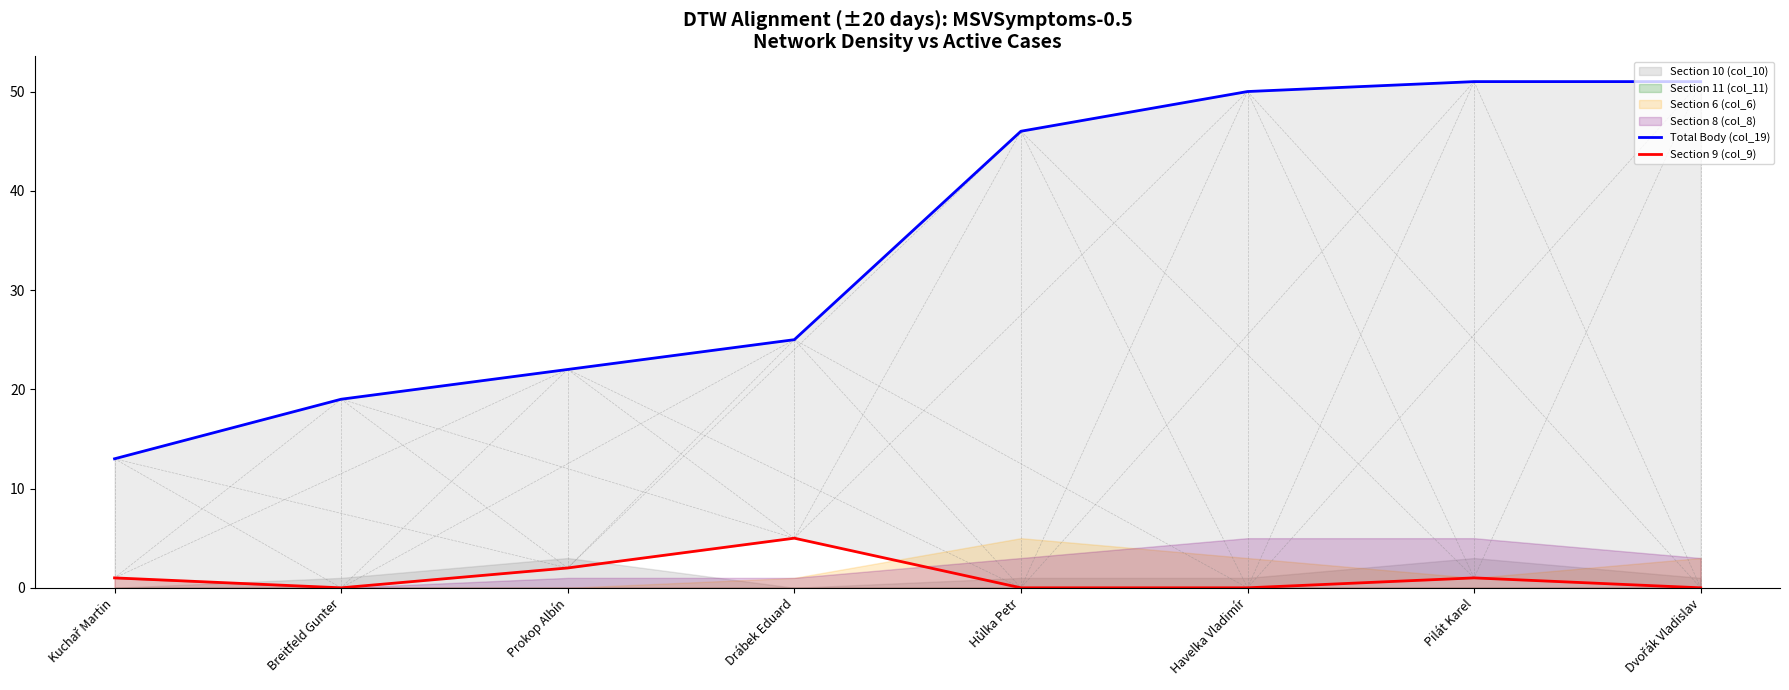

What is the sum of all Section 9 (col_9) values?

9